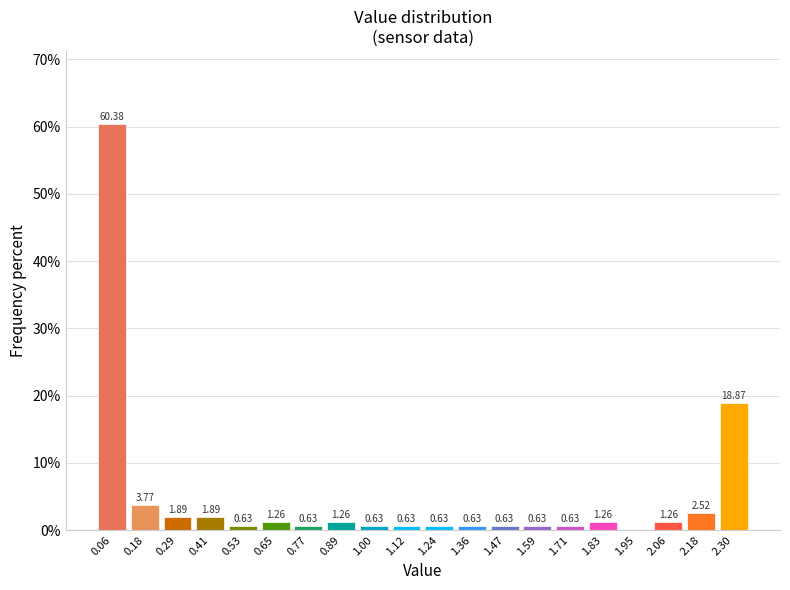

Over which range of the x-axis is the bar tallest?

0.000 to 0.118